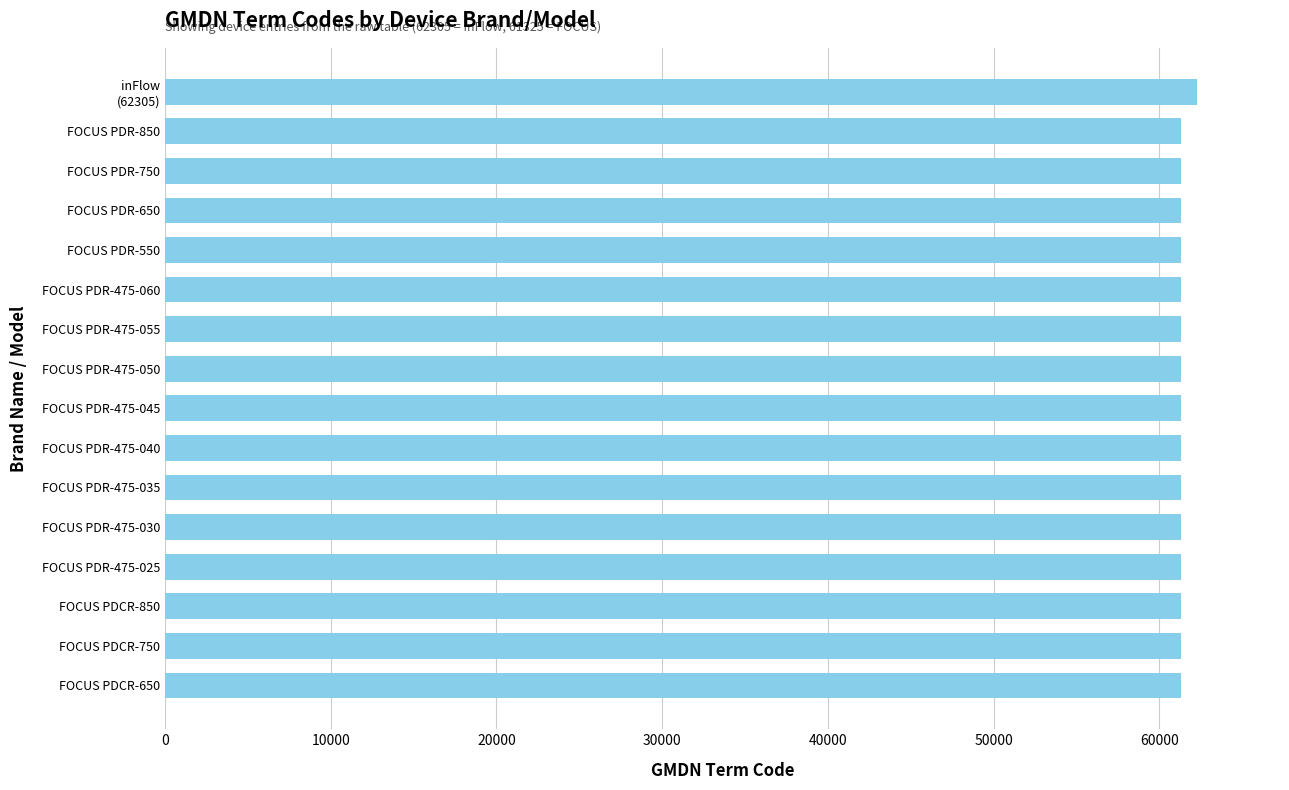

What is the minimum value shown in the chart?

61325